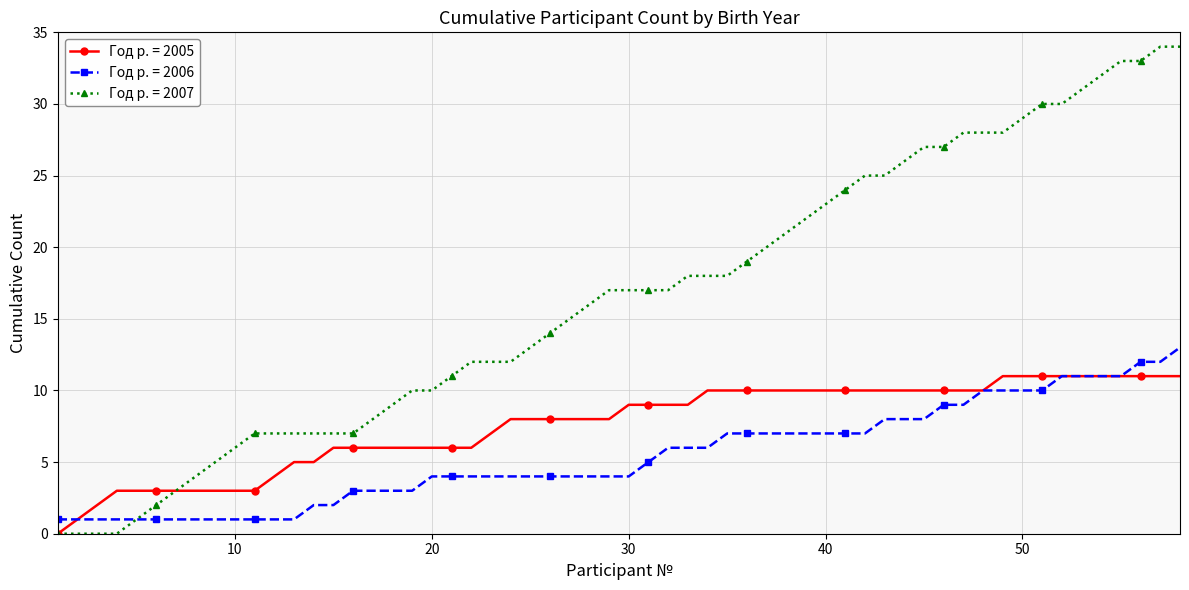

Which series has the largest total across all categories?

Год р. = 2007